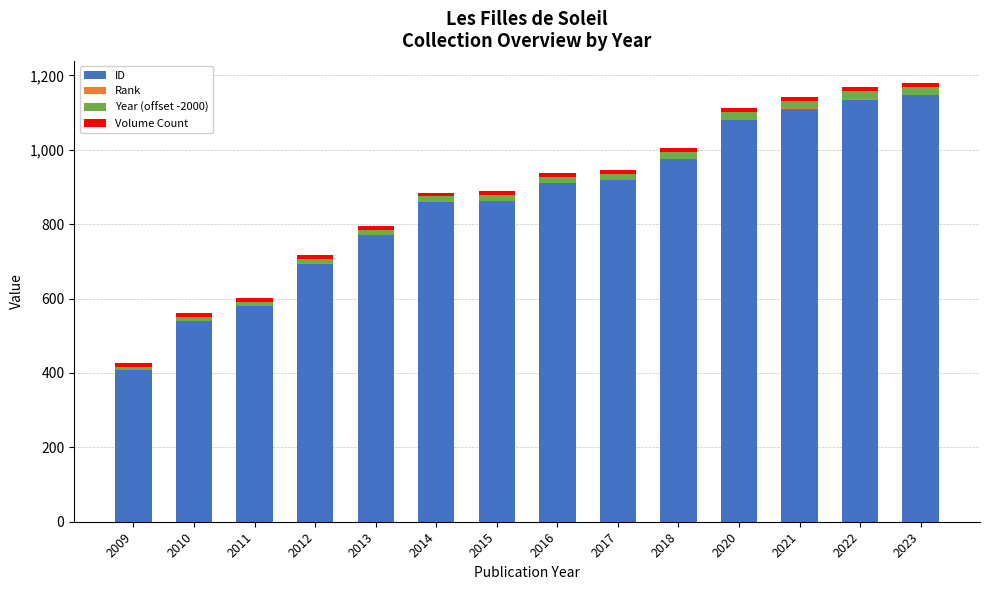

What is the sum of the ID values at 2020 and 2015?

1942